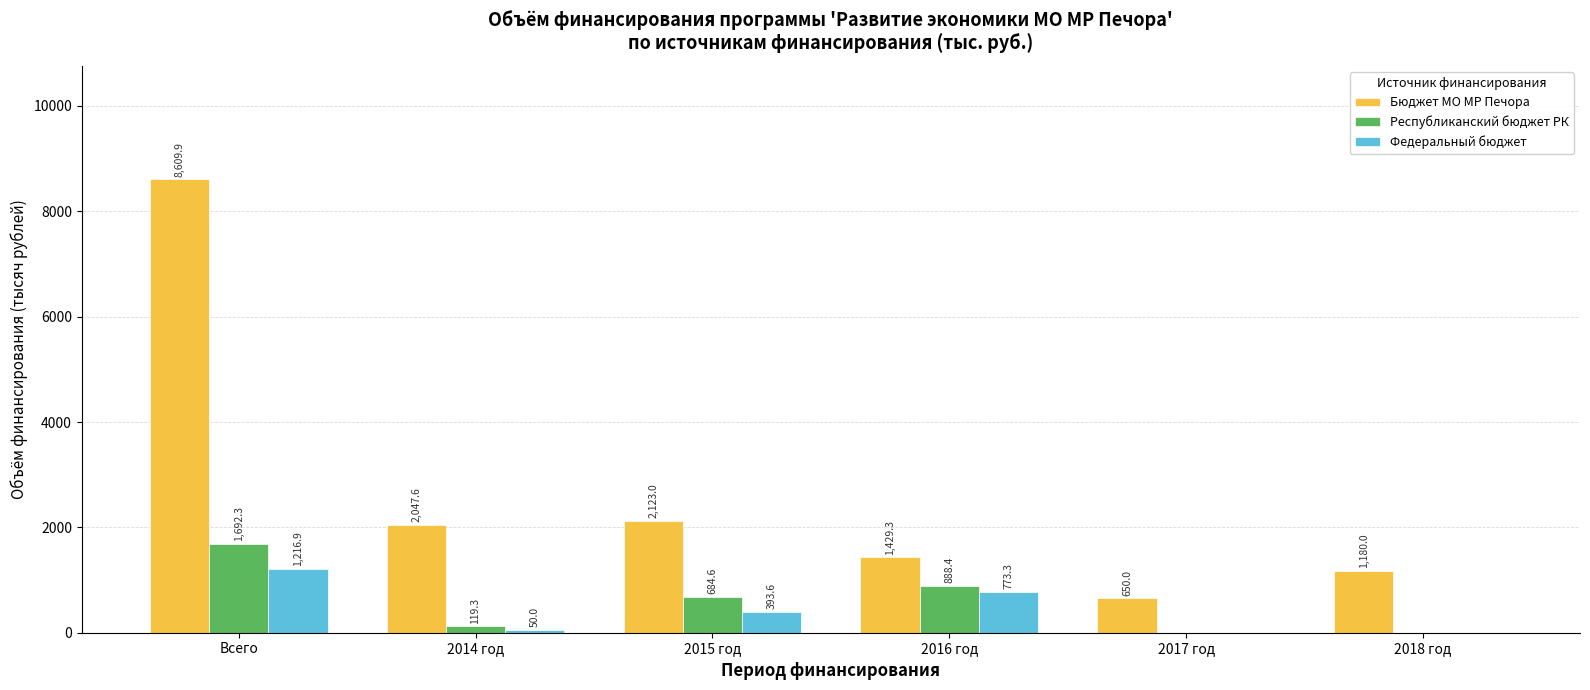

Which series has the largest range (max minus min)?

Бюджет МО МР Печора